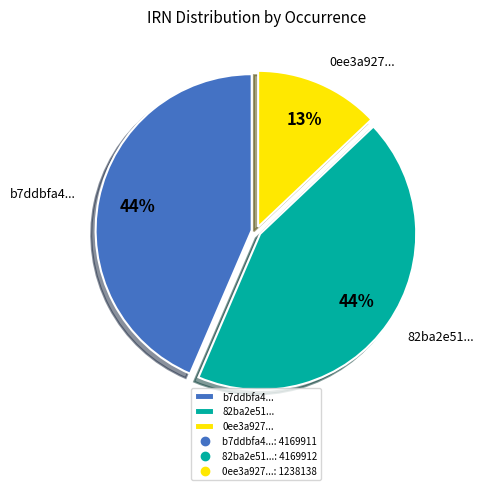

The b7ddbfa4... slice represents 44% of the pie. True or false?

True